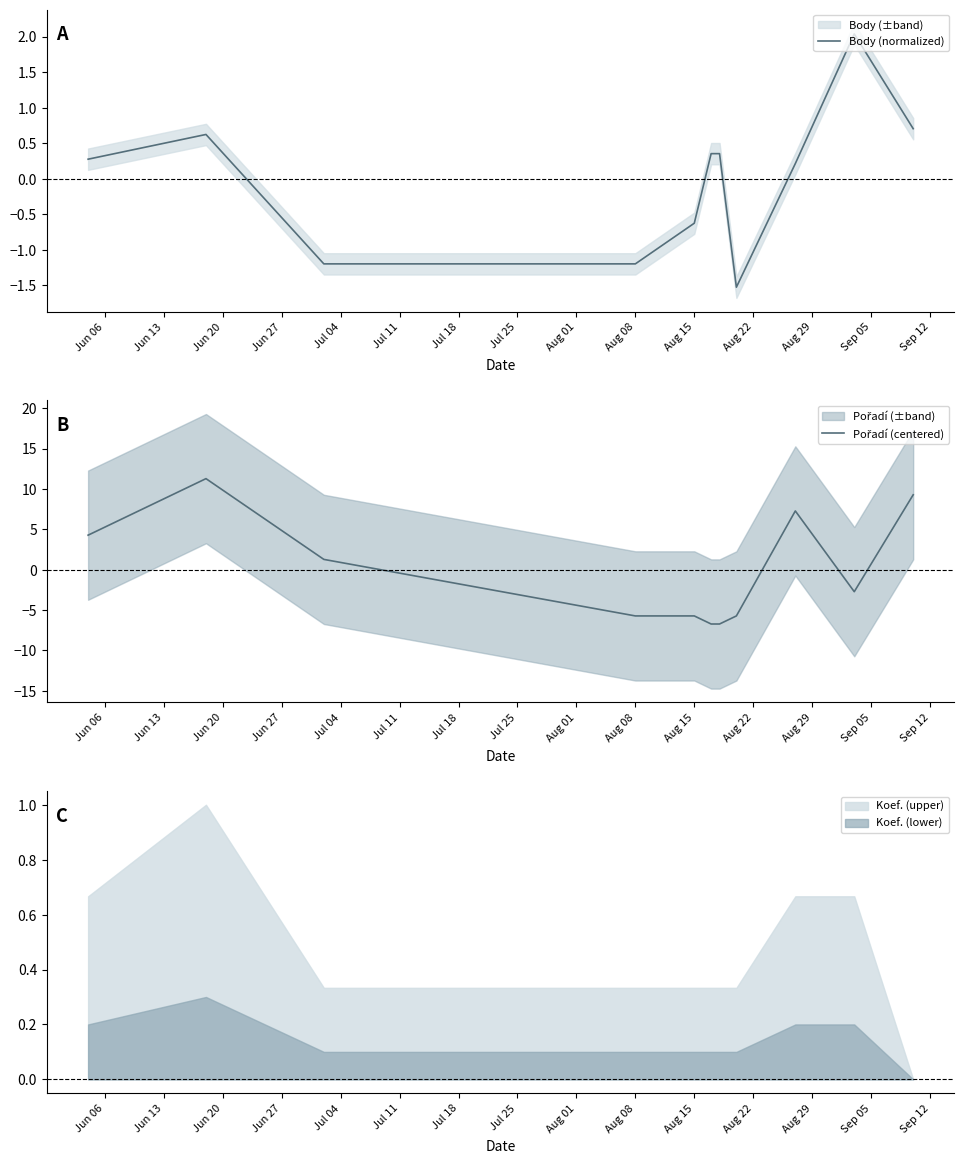

Which series has the widest spread of values?

Pořadí (centered)